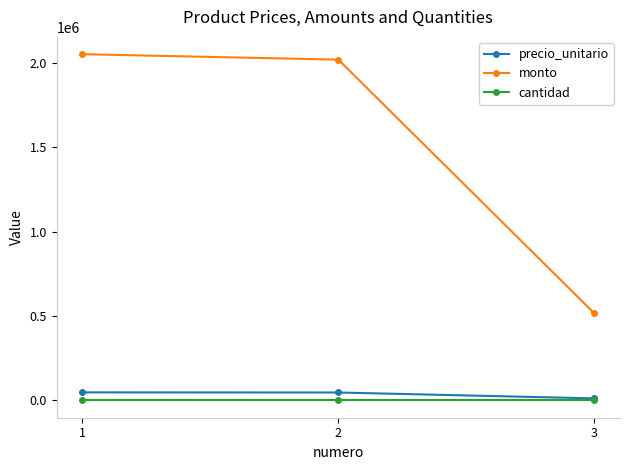

Is the value of monto at 3 greater than the value of cantidad at 3?

Yes